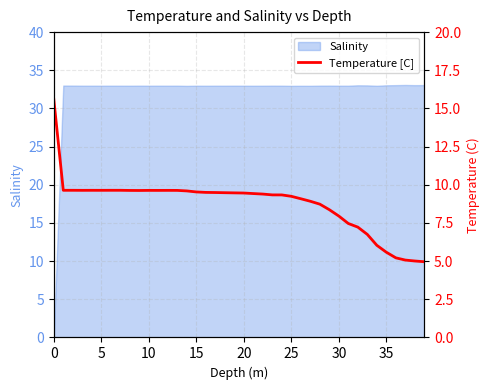

What is the highest value of the Salinity series?

33.1